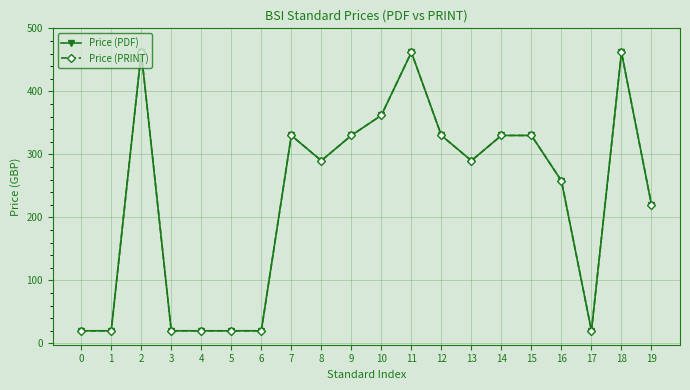

The Price (PDF) series shows 350 at 19. True or false?

False